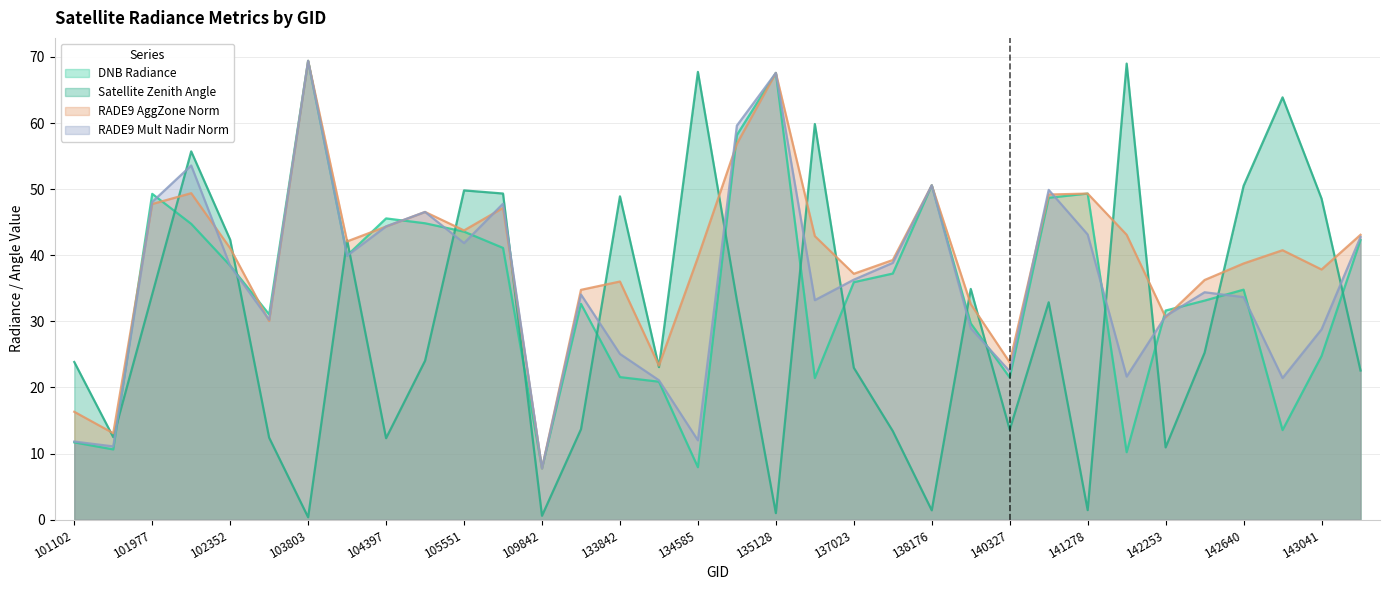

True or false: dnbrad and satz cross at least once.

True